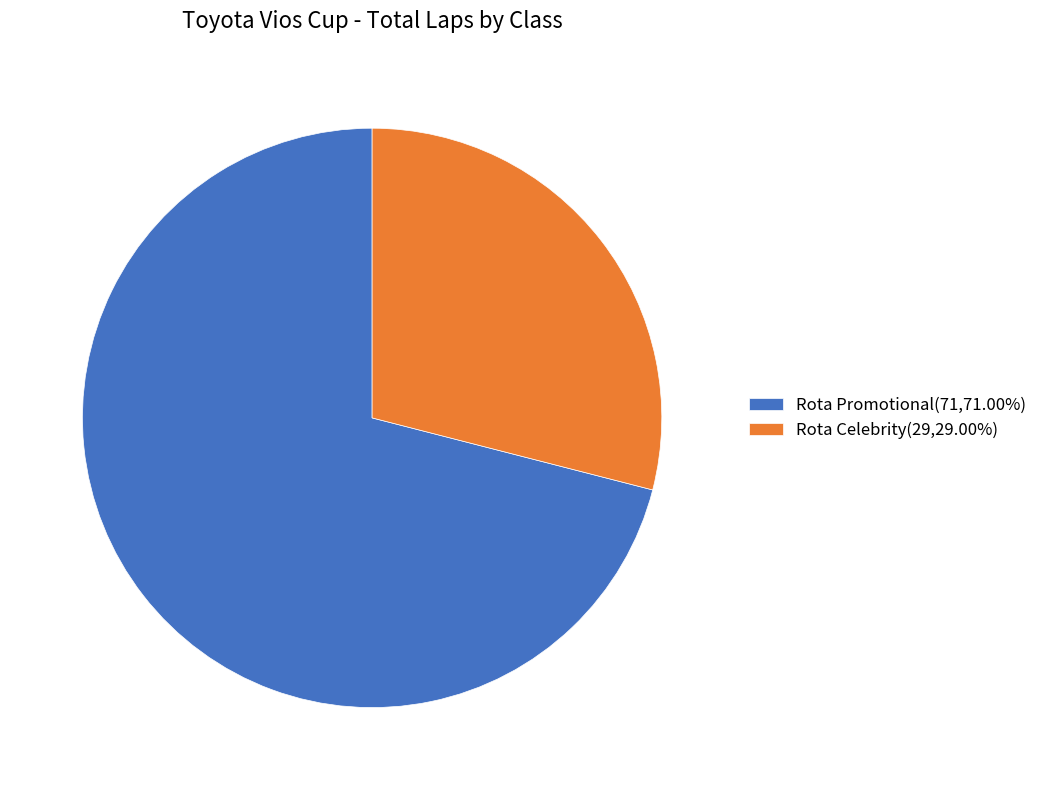

Approximately how many times larger is the value at Rota Celebrity(29,29.00%) compared to Rota Promotional(71,71.00%)?

0.4